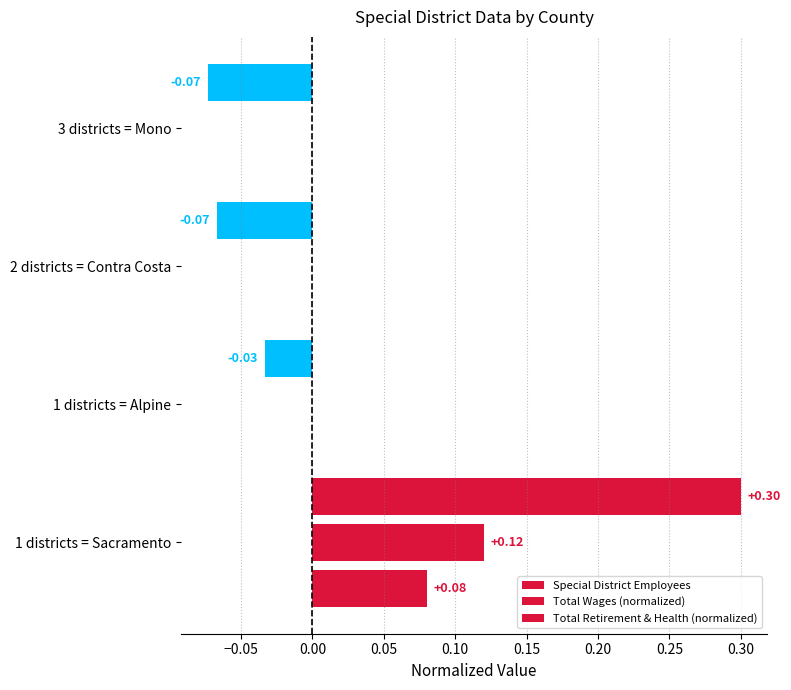

Which series has the largest total across all categories?

Special District Employees